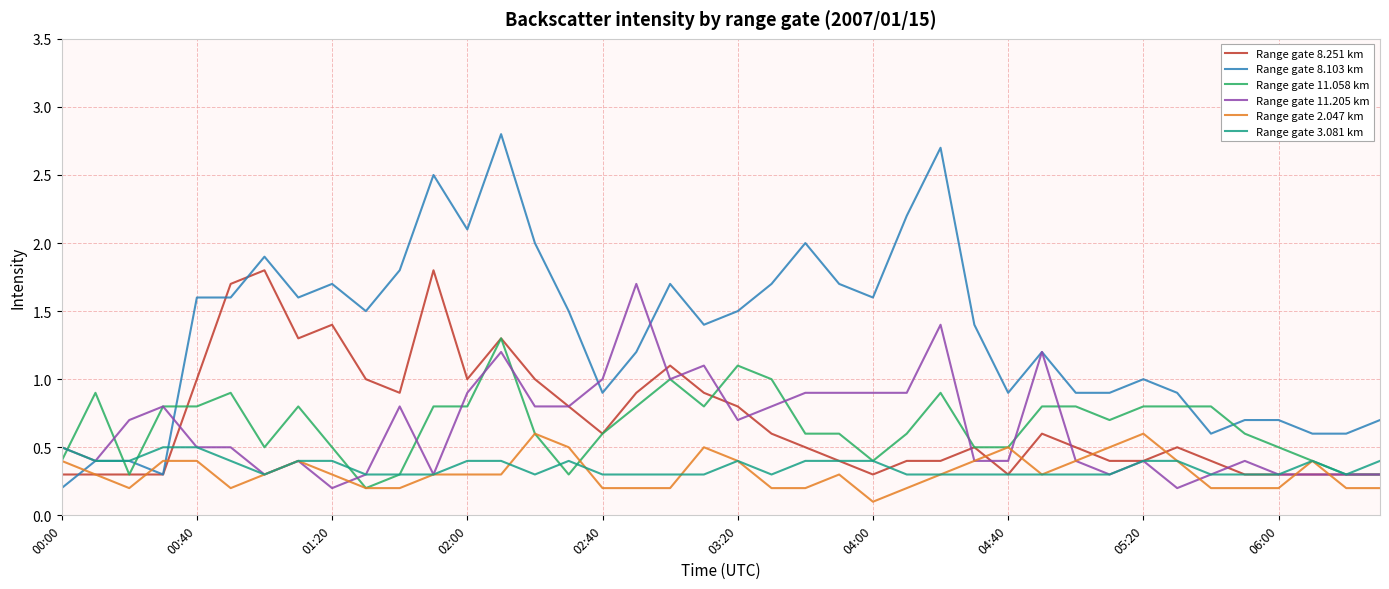

After their last crossing, which series has the higher values: Range gate 8.103 km or Range gate 2.047 km?

Range gate 8.103 km